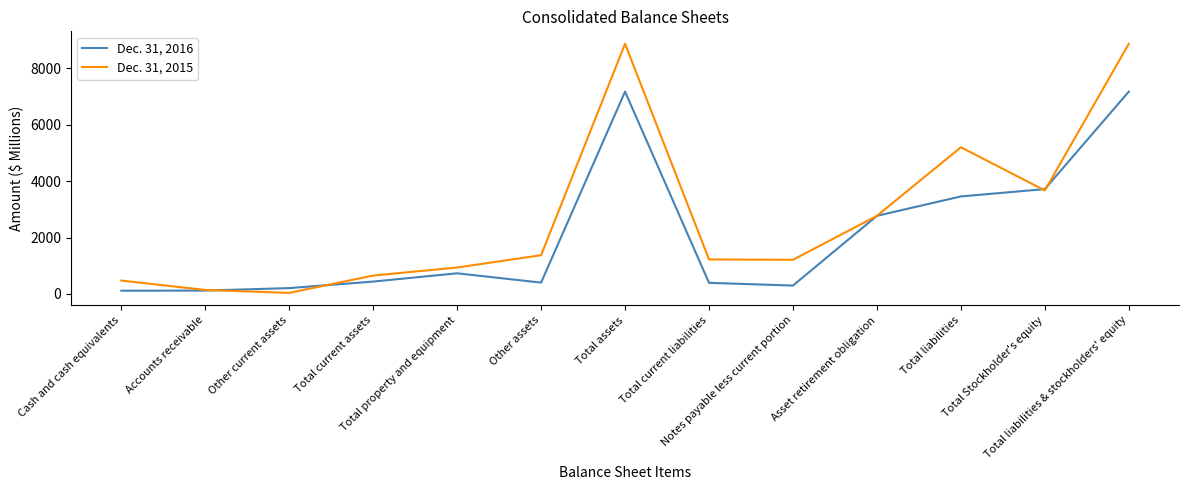

Which series has the largest total across all categories?

Dec. 31, 2015